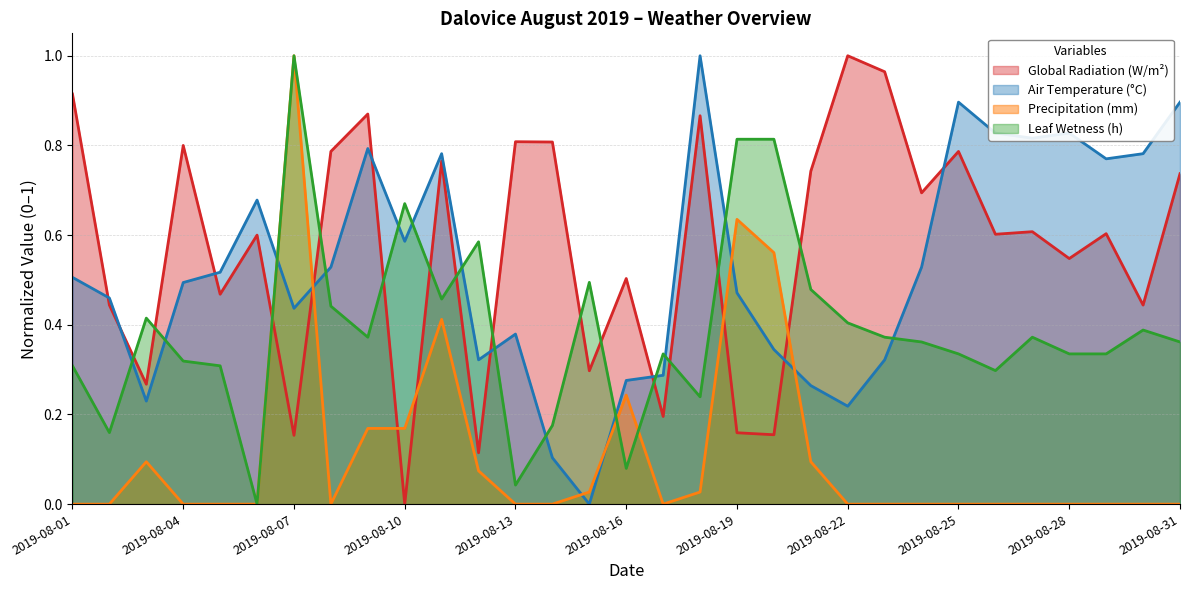

How many interior local valleys does the teplotavzduchu series have?

8